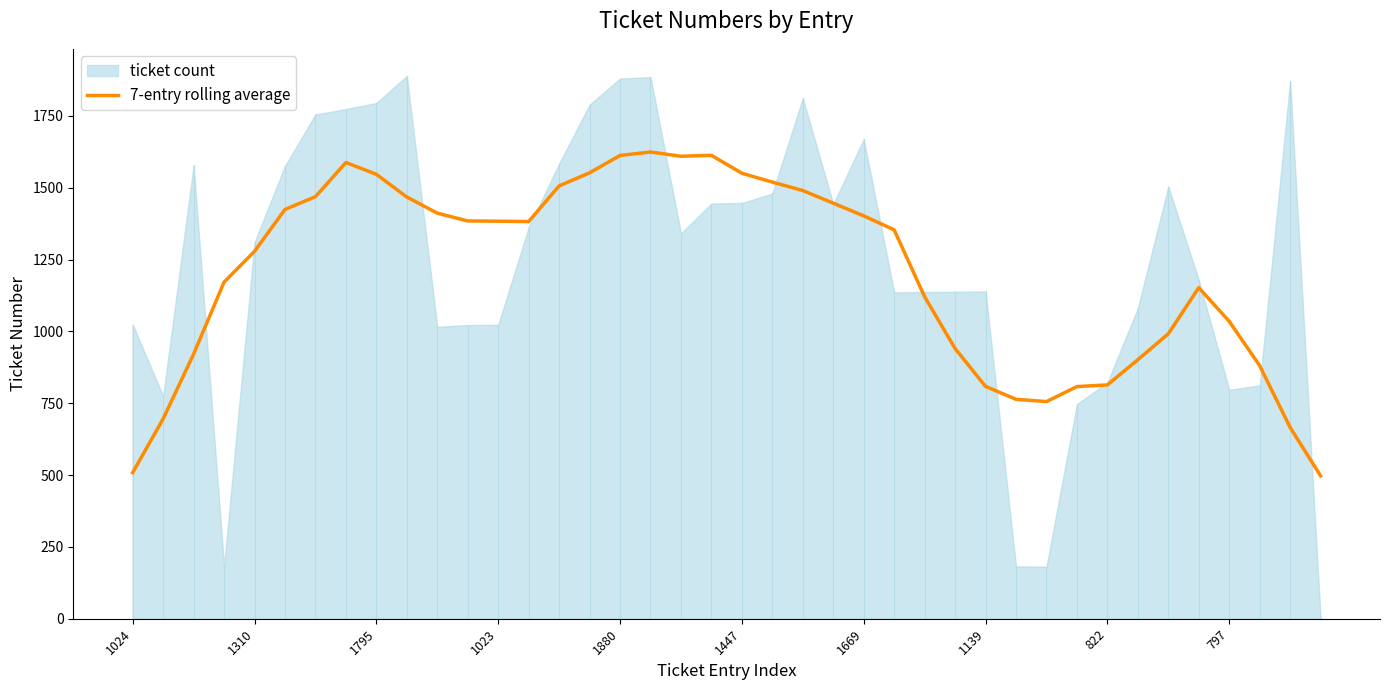

Reading left to right, list all the values displayed in this chart.

508.6	695.7	920.9	1171.6	1278.7	1424.4	1468.9	1587.9	1546.7	1467.7	1411.6	1384.4	1383.6	1382.3	1506.4	1552.0	1612.3	1624.4	1609.6	1612.9	1550.4	1519.6	1490.3	1446.3	1402.1	1353.4	1120.6	940.3	808.6	763.7	755.7	808.0	813.7	901.6	991.7	1152.3	1035.0	880.6	665.7	497.3